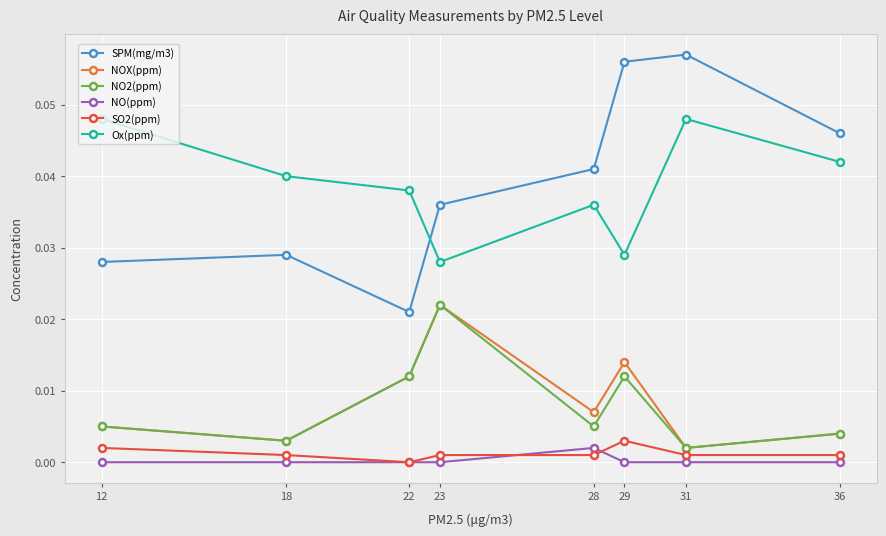

Which series has the largest range (max minus min)?

SPM(mg/m3)